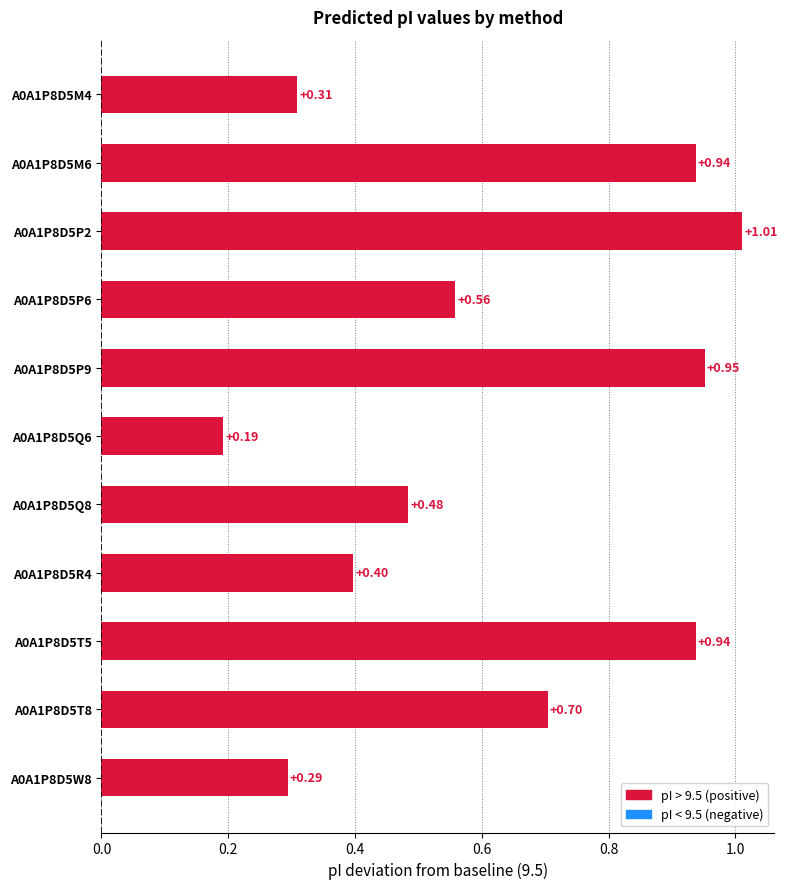

What is the sum of all values?

6.8